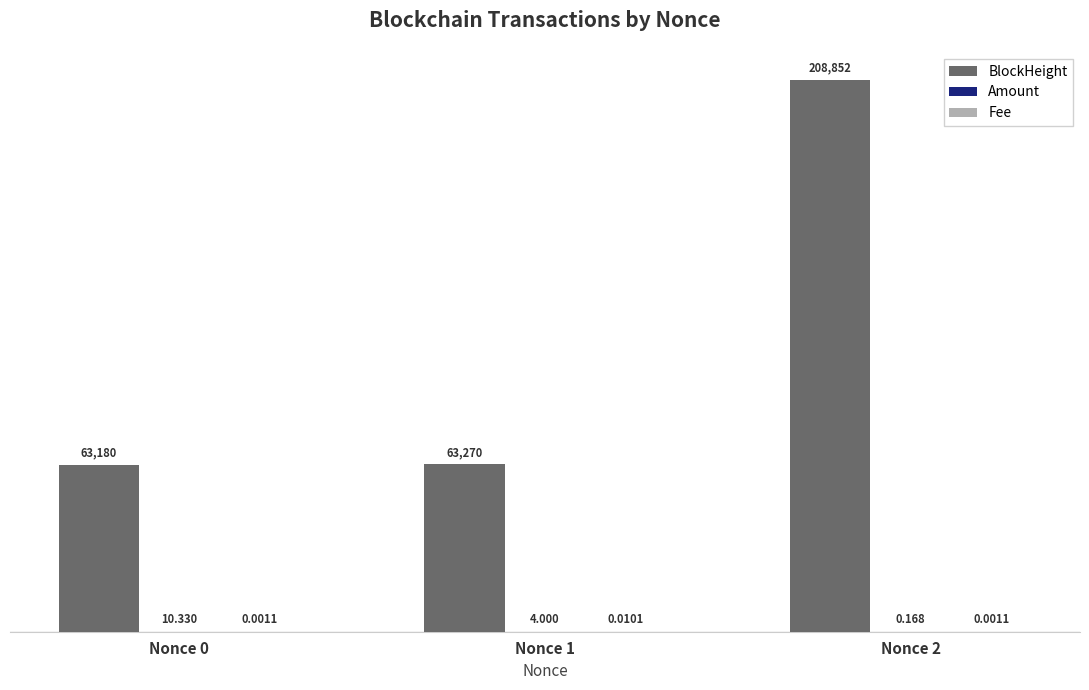

Which series has the largest total across all categories?

BlockHeight